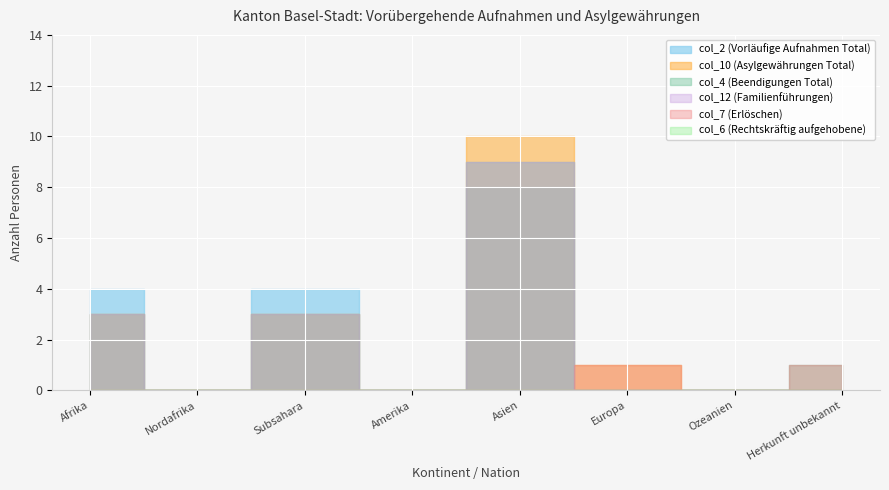

Which category has the lowest value across all series?

Nordafrika